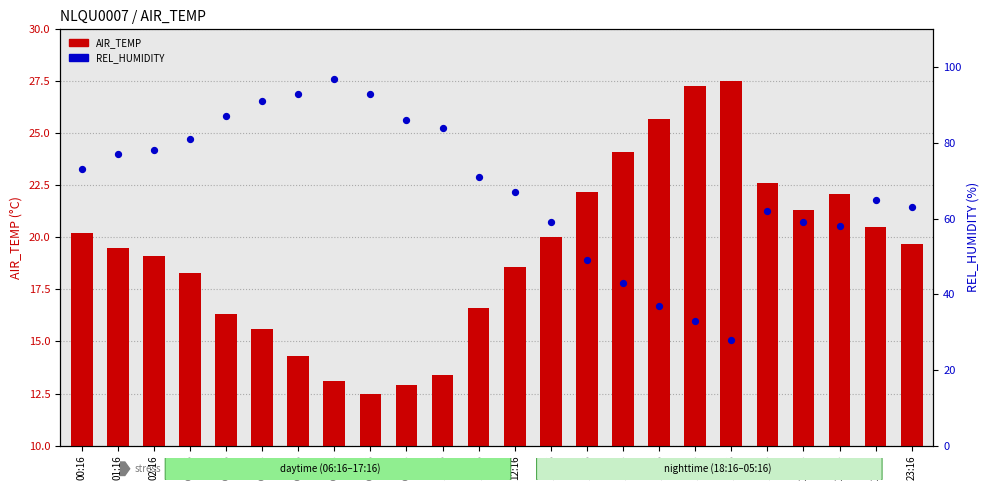

Is the value of REL_HUMIDITY at 14:16 greater than the value of AIR_TEMP at 07:16?

Yes